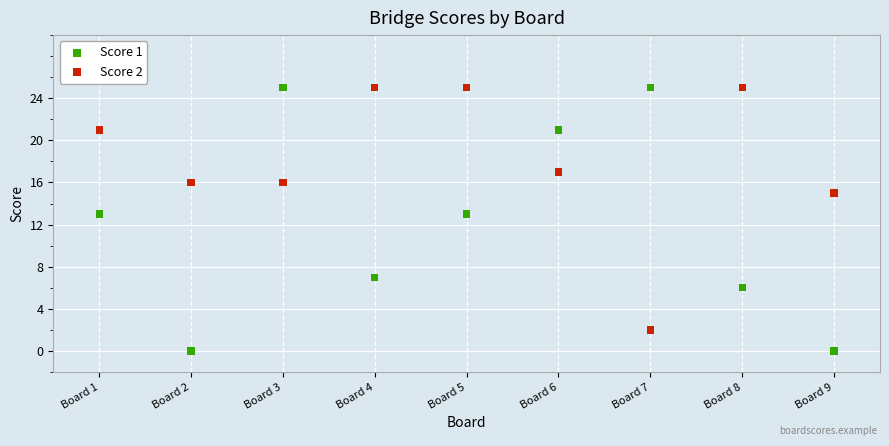

What is the X range (max minus min) for the scatter plot?

8